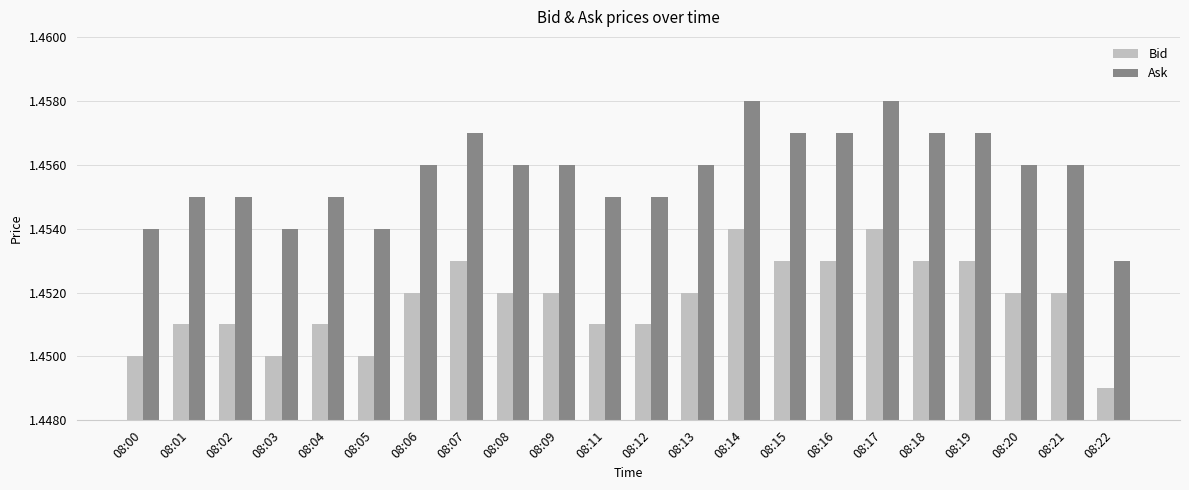

What are all the series names shown in the legend?

Bid, Ask